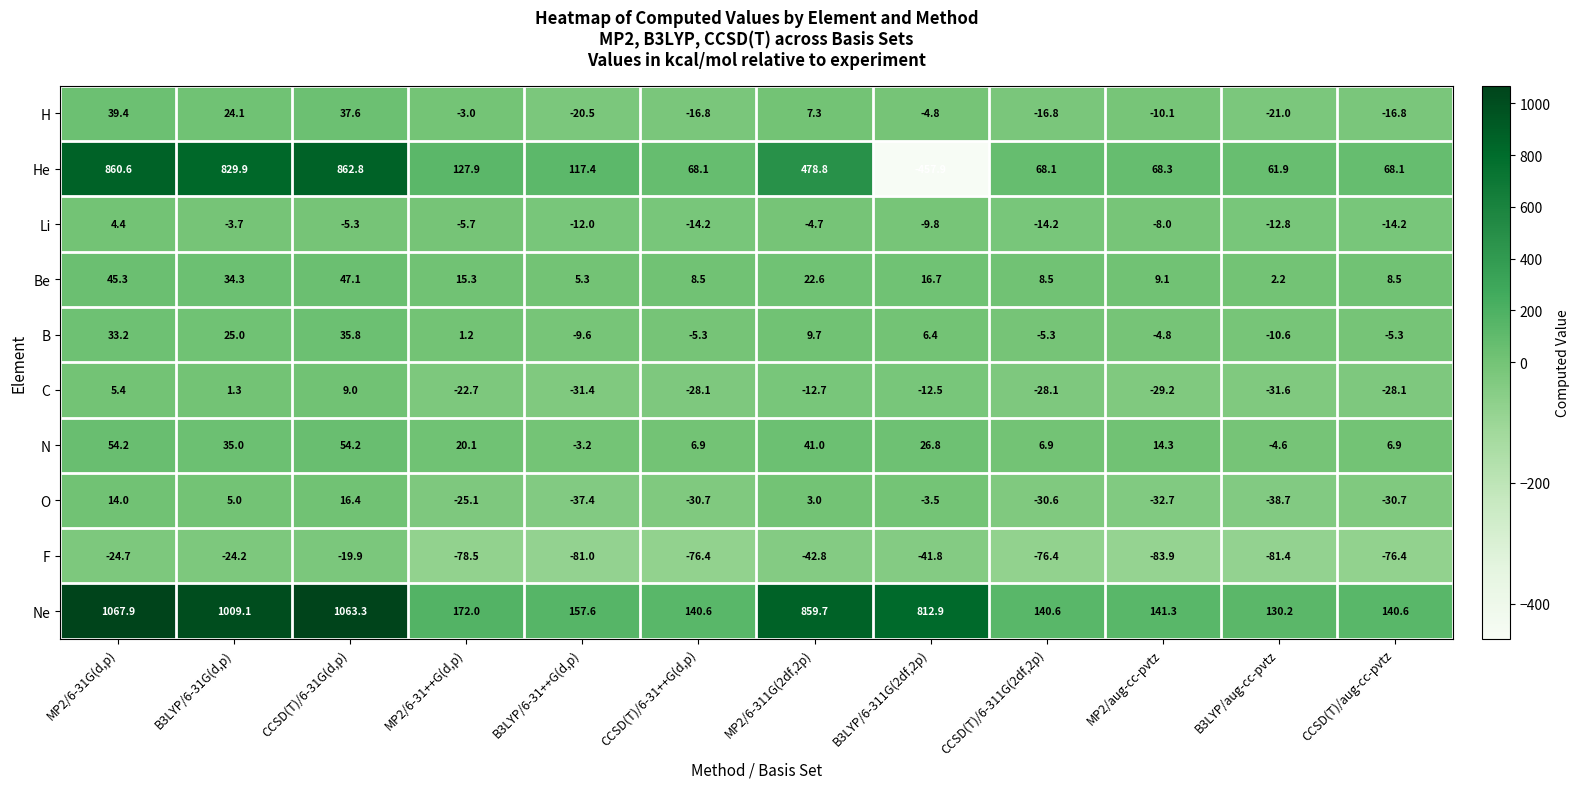

Which category has the highest value across all series?

MP2/6-31G(d,p)